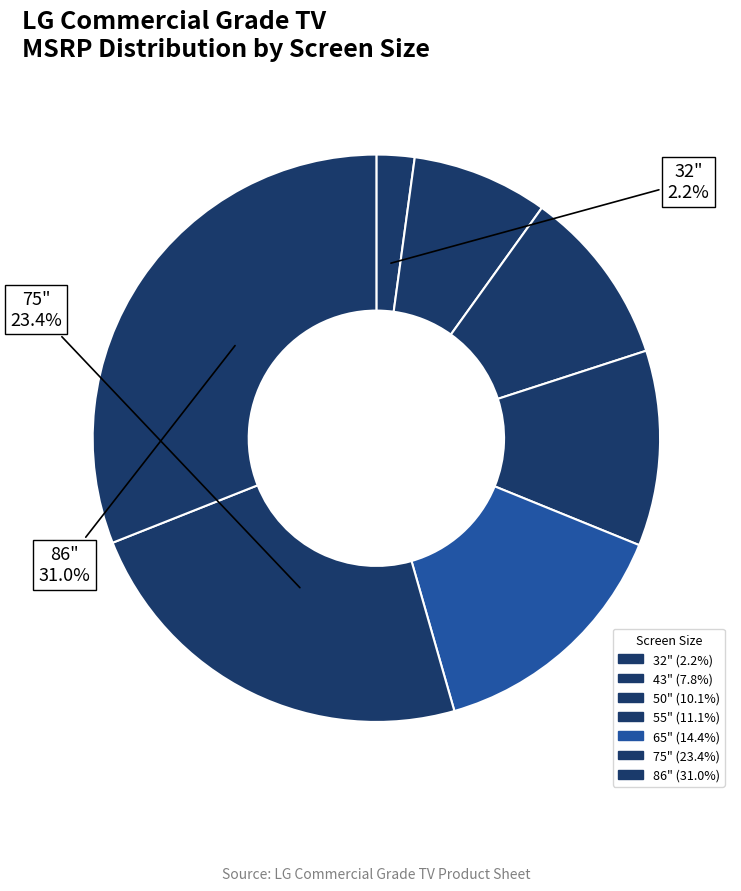

Count the number of slices in the pie.

7